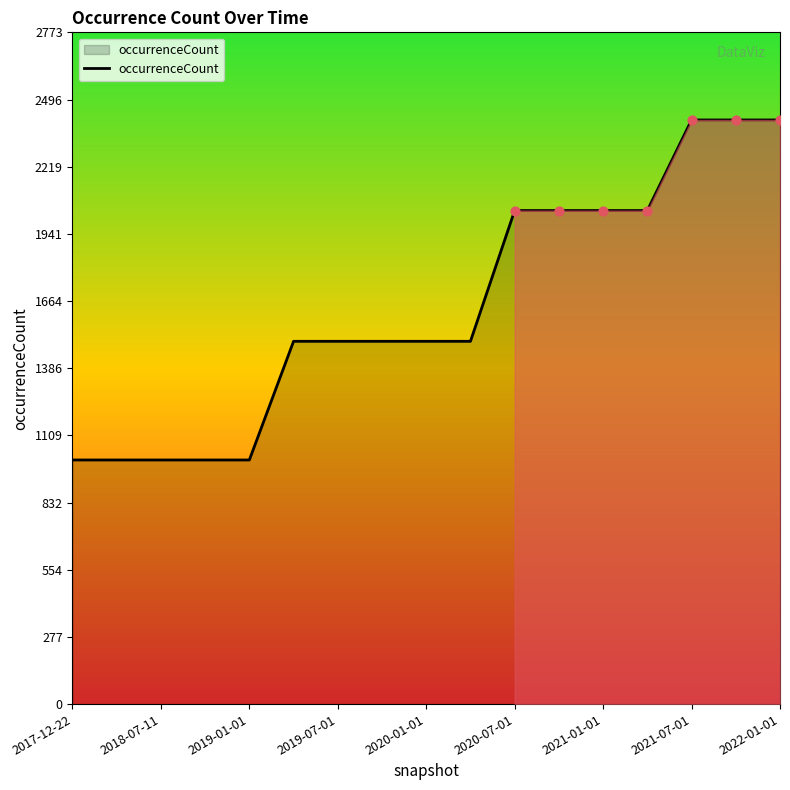

What is the maximum value shown in the chart?

2412